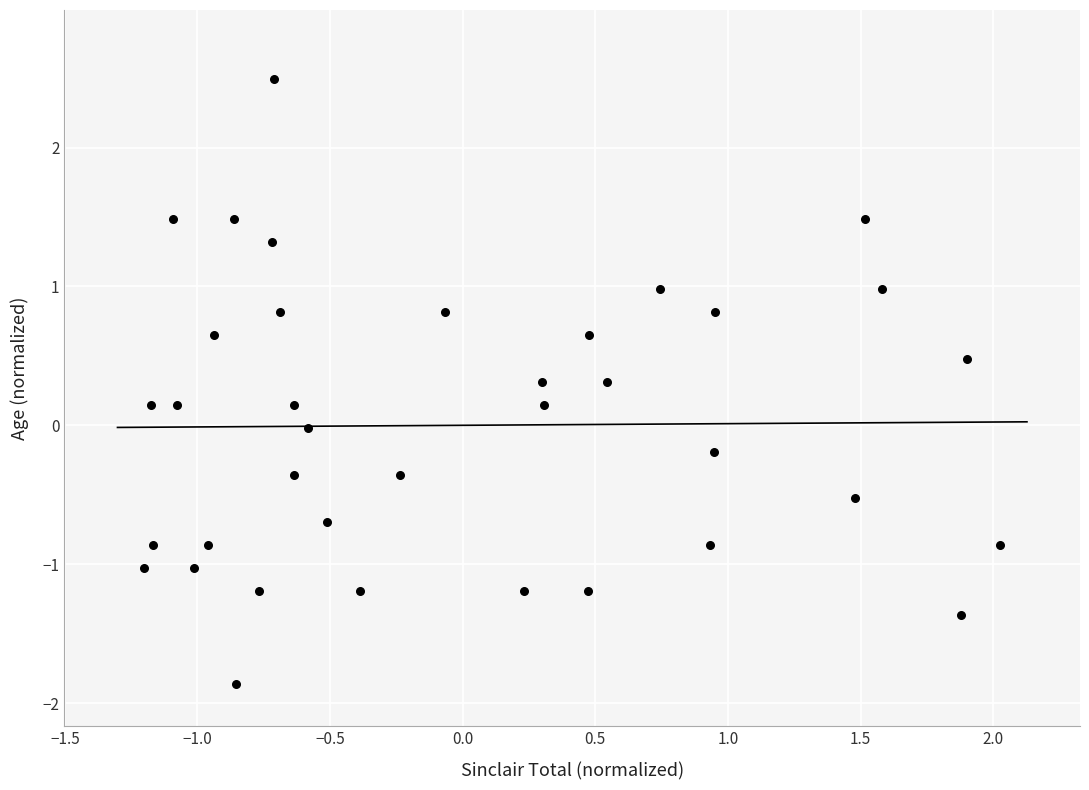

What is the range of X values (max minus min)?

3.2